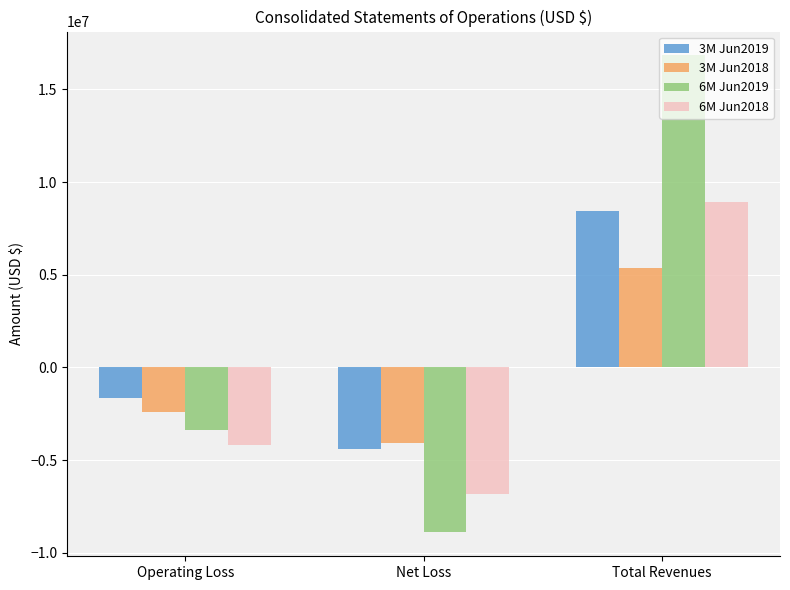

Which label corresponds to the smallest value in the chart?

Net Loss